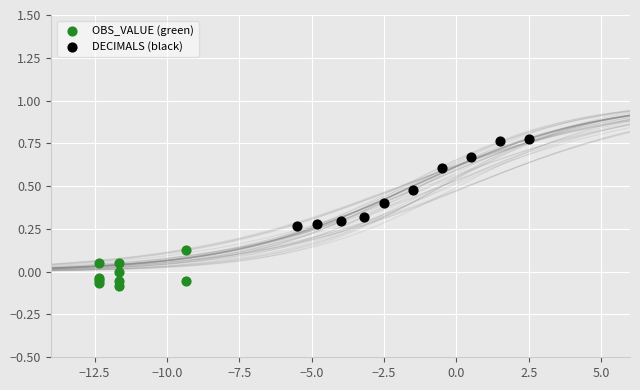

Which series has the largest Y range (max minus min)?

DECIMALS (black)